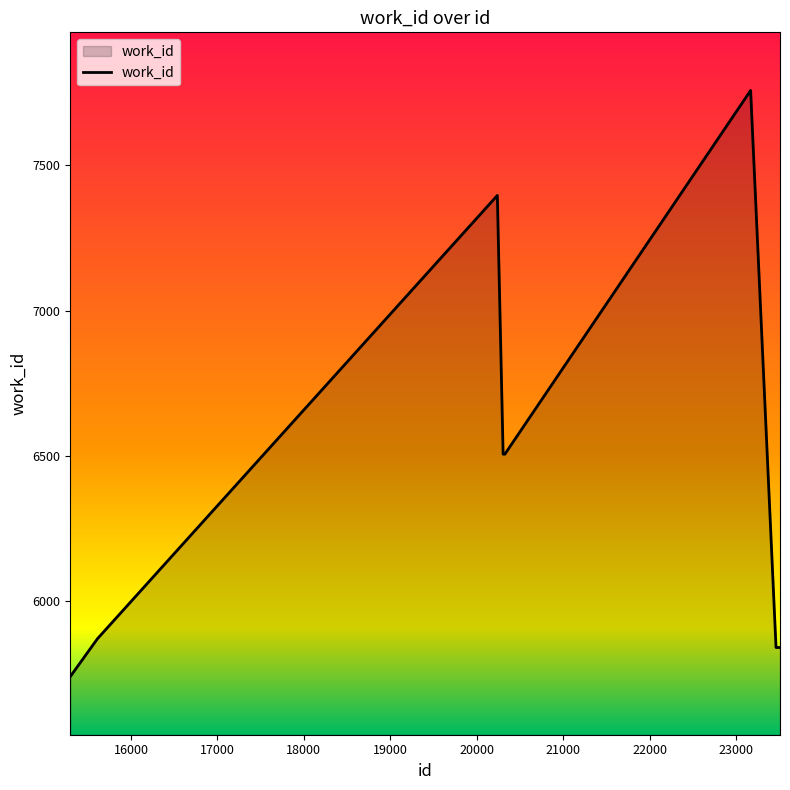

What is the greatest value displayed?

7757